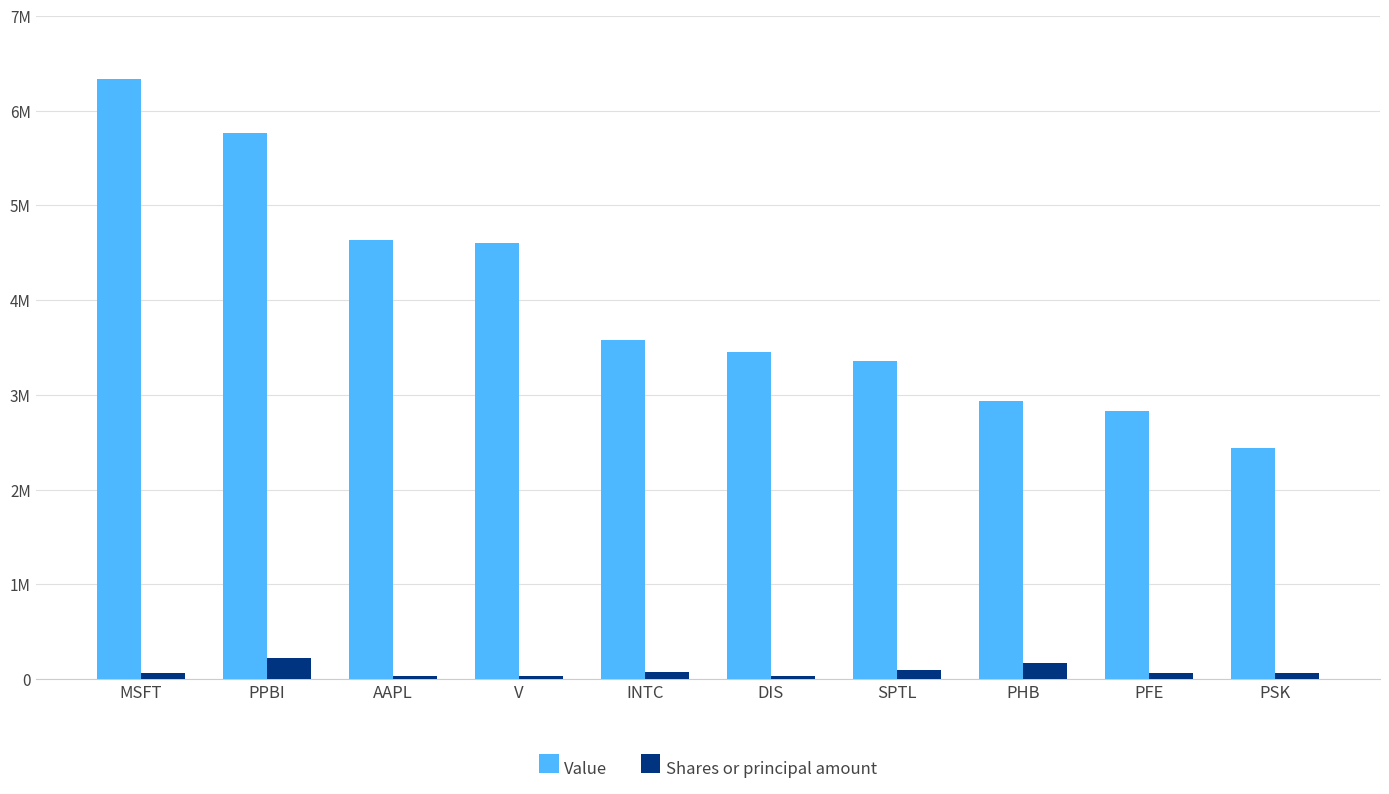

What is the greatest value displayed?

6334000